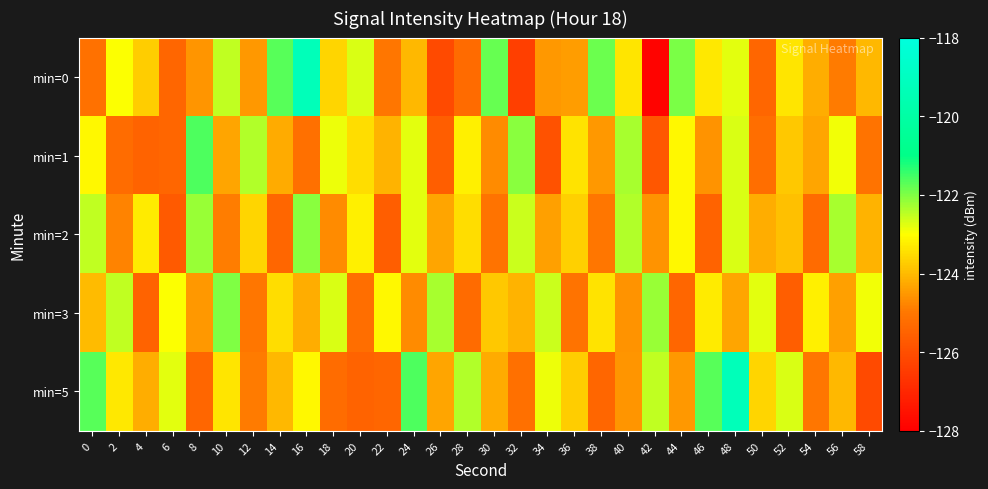

Which category has the highest value across all series?

16